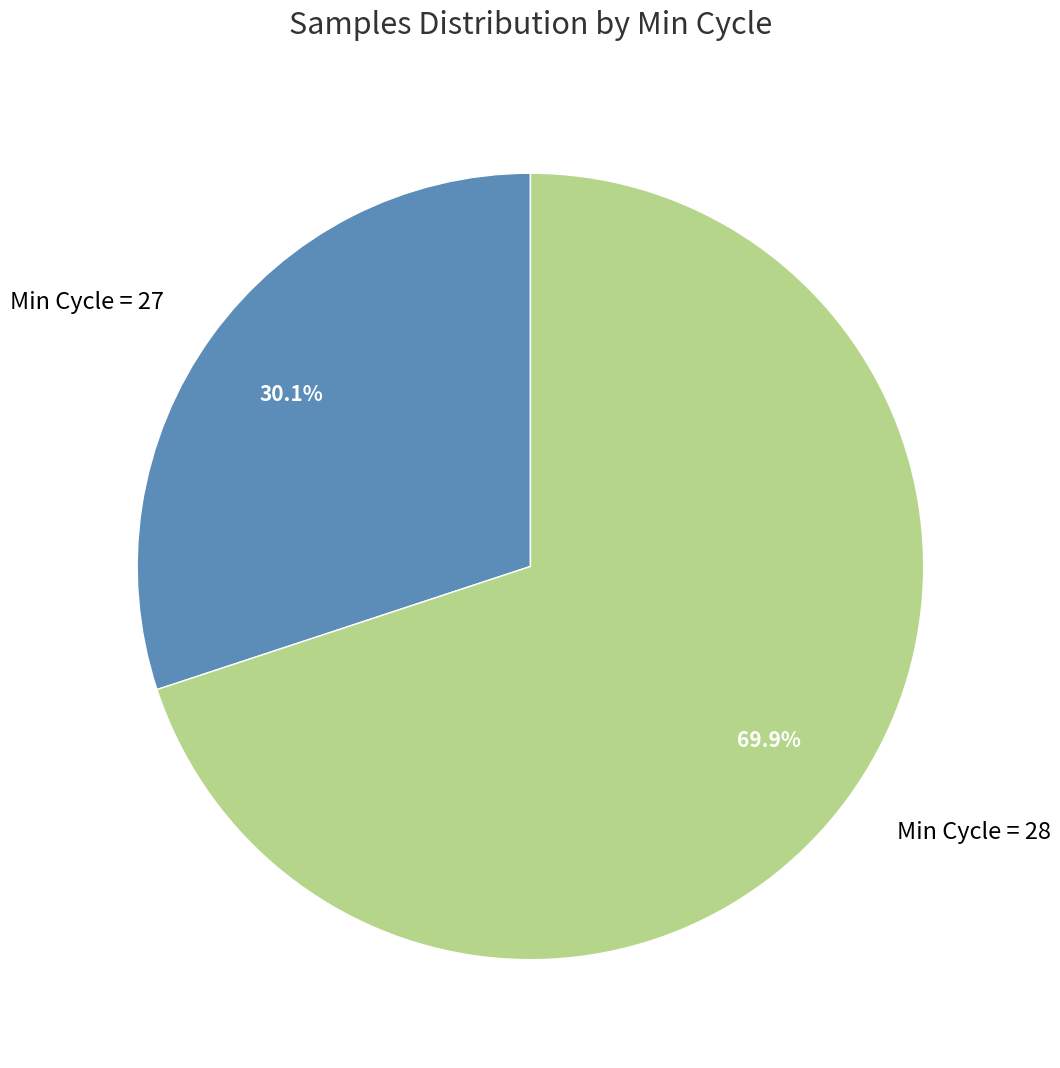

Which slice is the largest?

Min Cycle = 28